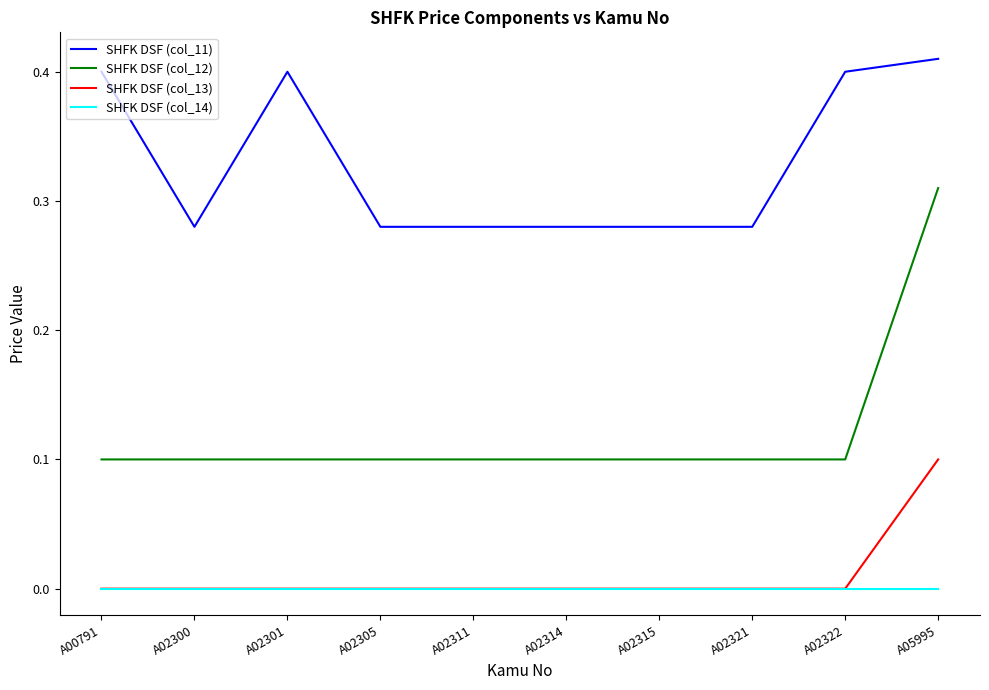

Which series has the largest total across all categories?

SHFK DSF (col_11)